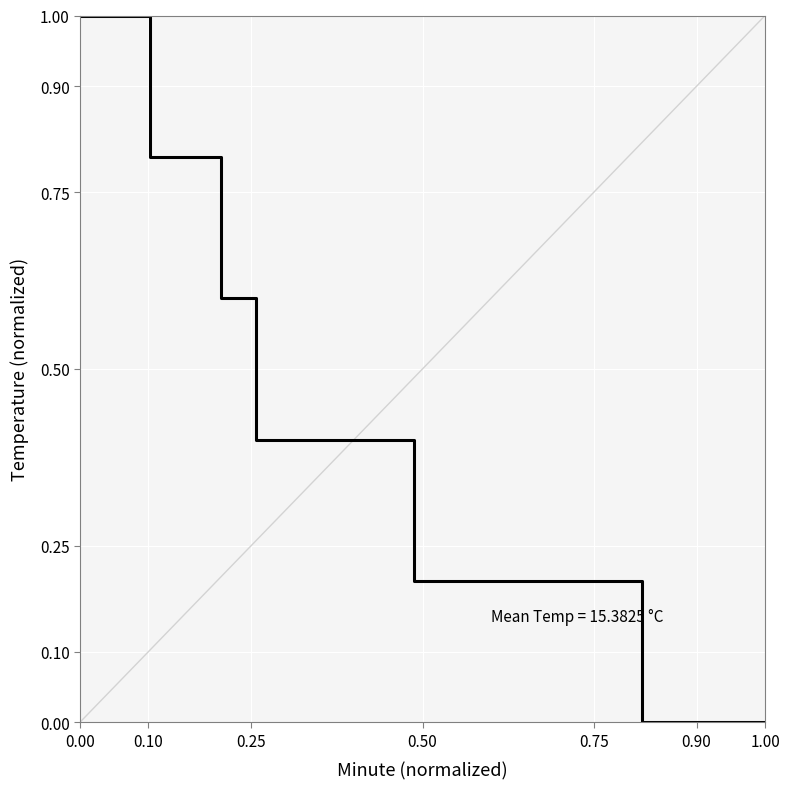

What is the difference between the maximum and minimum values?

1.0